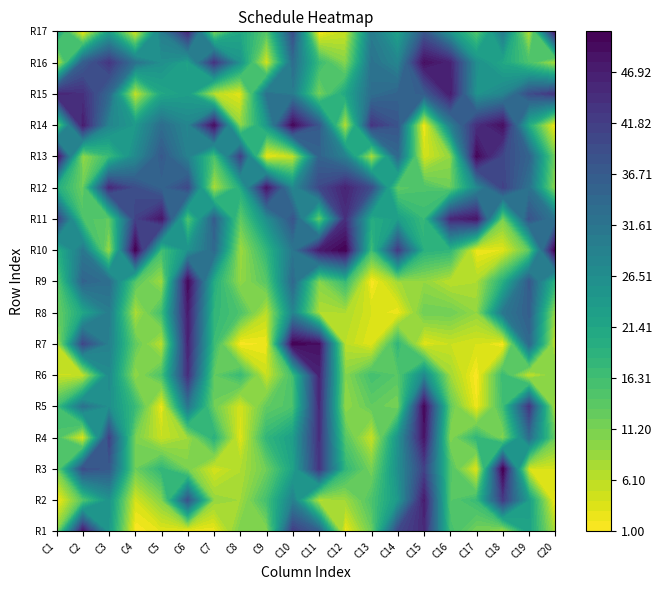

Which series has the widest spread of values?

Row7